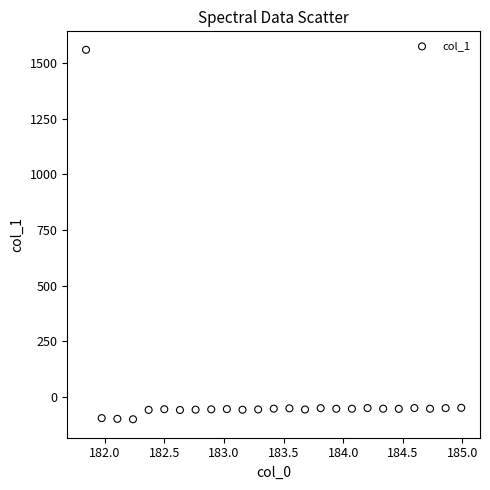

What is the range of Y values (max minus min)?

1663.1